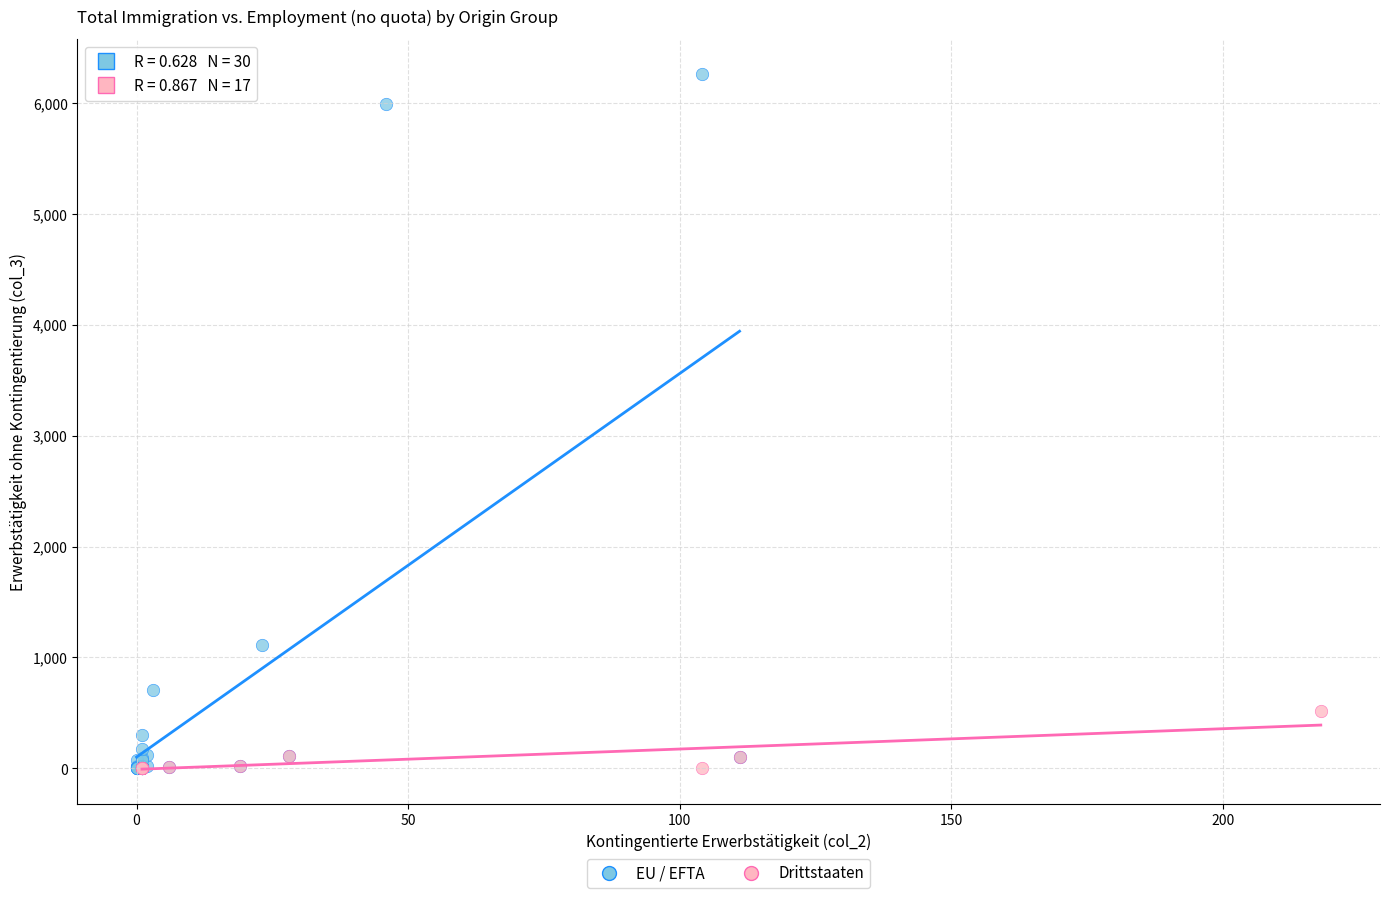

Which series contains the highest Y value?

EU / EFTA